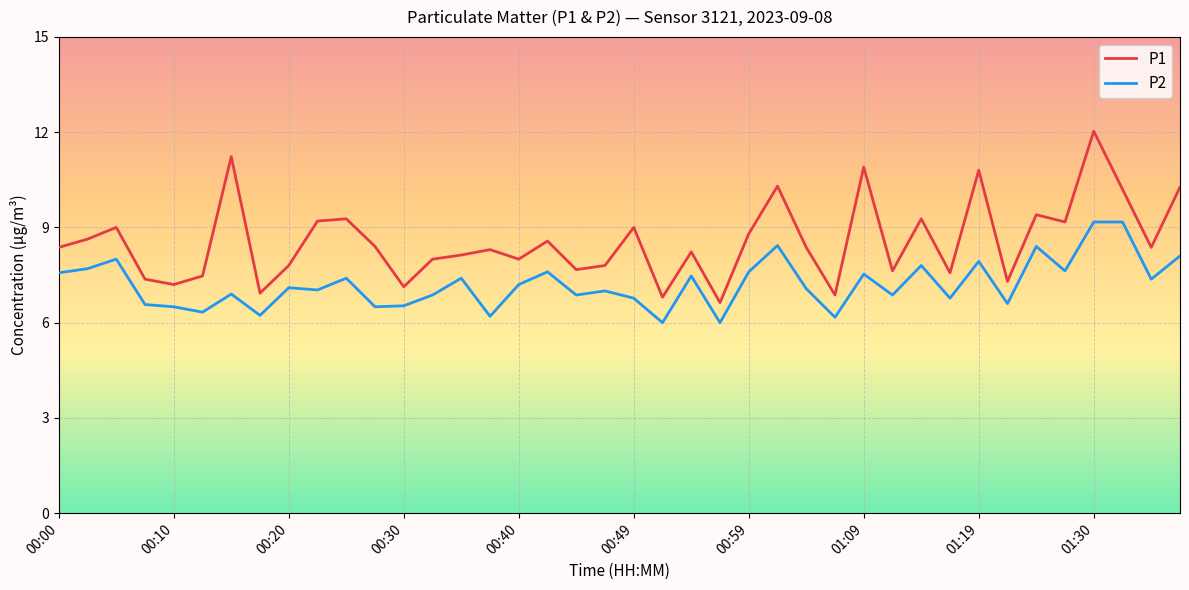

List the series in order of their peak value, highest first.

P1, P2